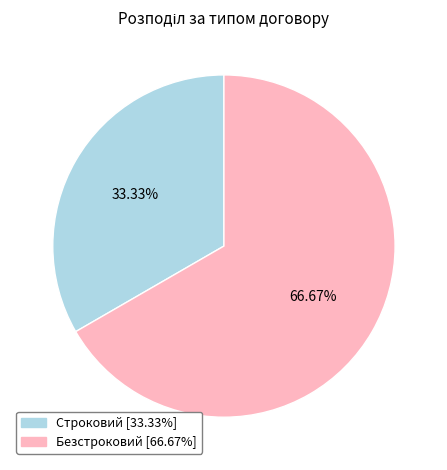

Which has a higher value, Строковий or Безстроковий?

Безстроковий